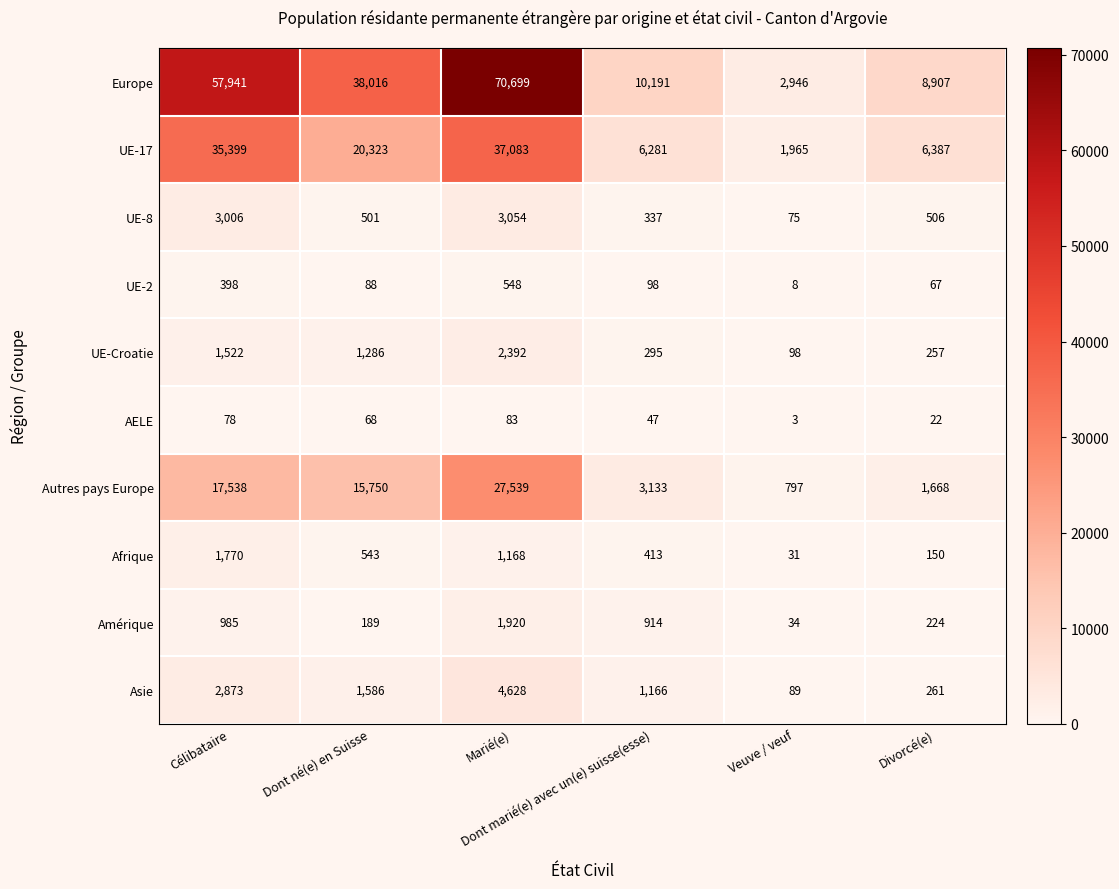

Which category has the lowest value across all series?

Veuve / veuf